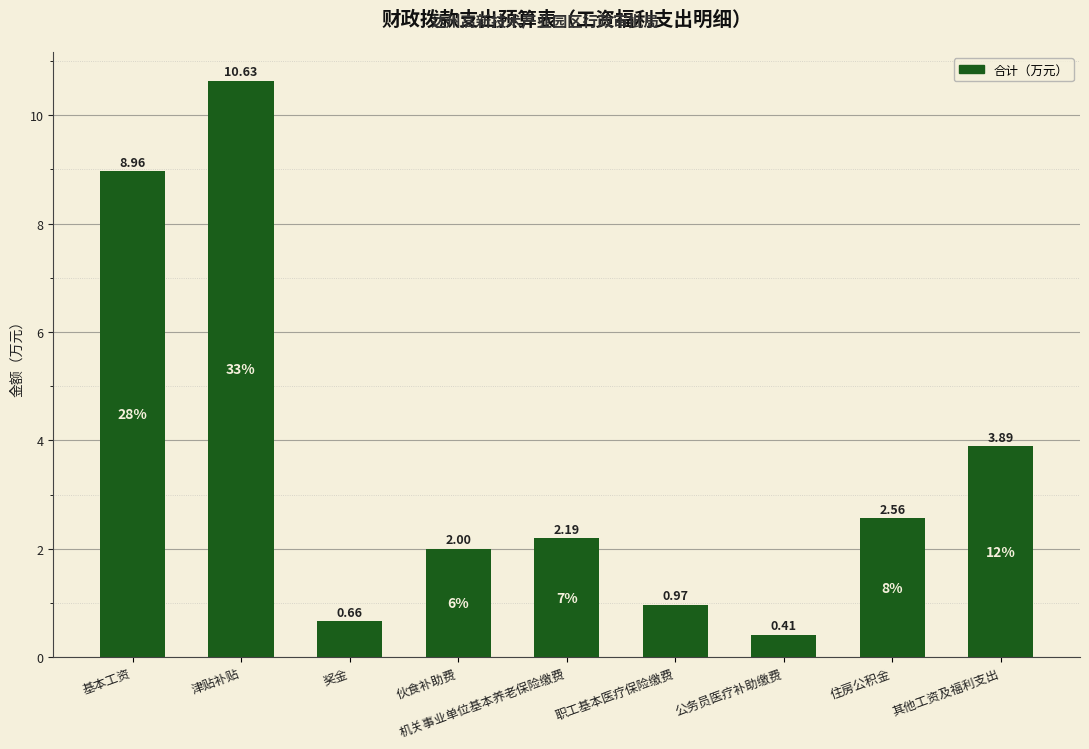

Which label corresponds to the largest value in the chart?

津贴补贴